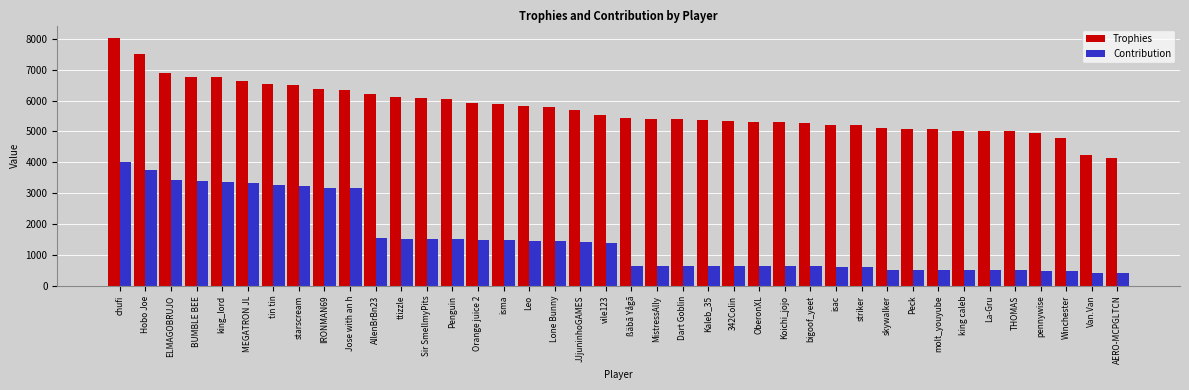

How many distinct data groups are displayed?

2